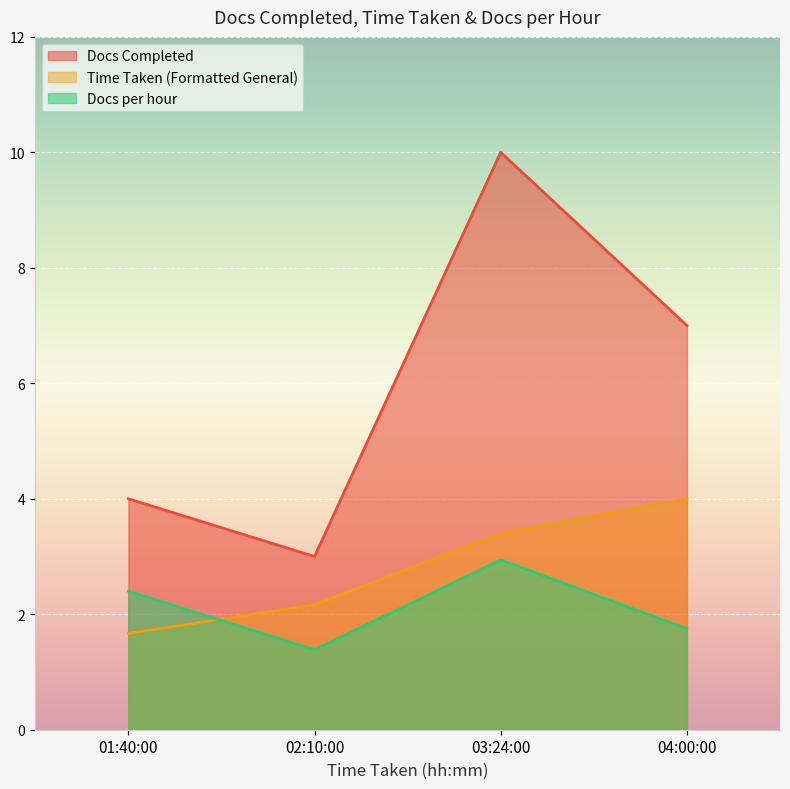

Is it true that Docs Completed equals 7.2 at 01:40:00?

False